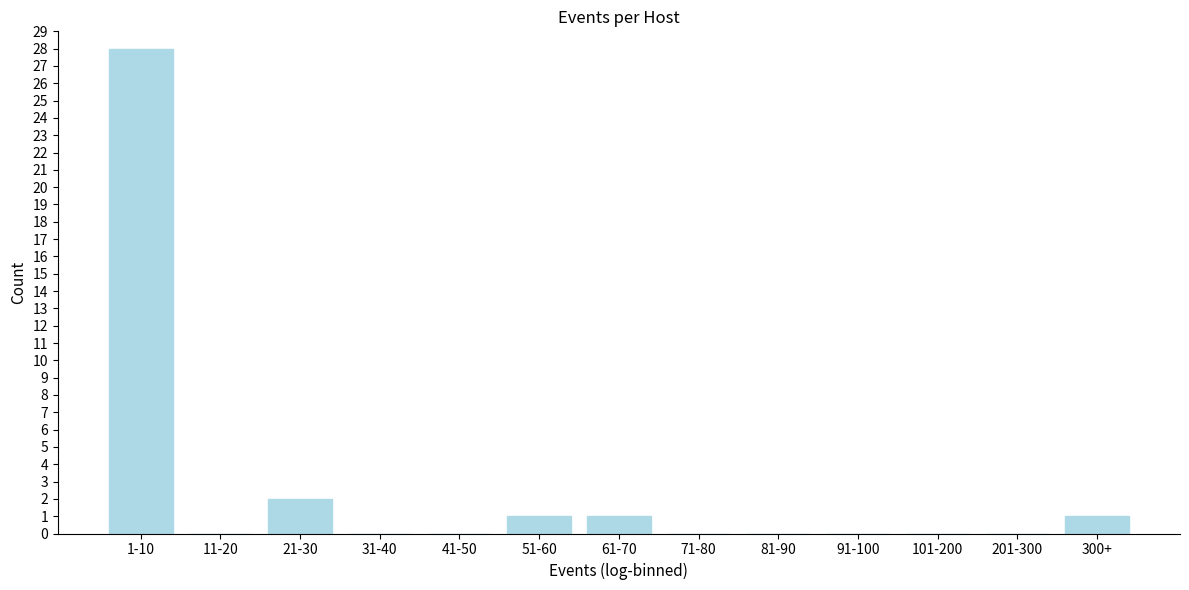

Reading right to left, transcribe all the data shown in this chart.

300+=1	201-300=0	101-200=0	91-100=0	81-90=0	71-80=0	61-70=1	51-60=1	41-50=0	31-40=0	21-30=2	11-20=0	1-10=28